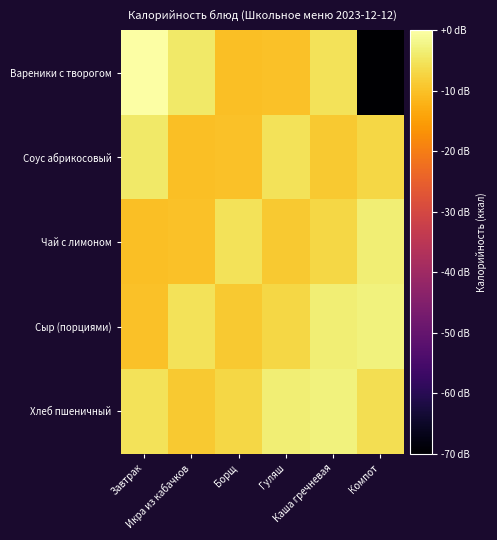

List the series in order of their peak value, highest first.

Вареники с творогом, Сыр (порциями), Хлеб пшеничный, Чай с лимоном, Соус абрикосовый